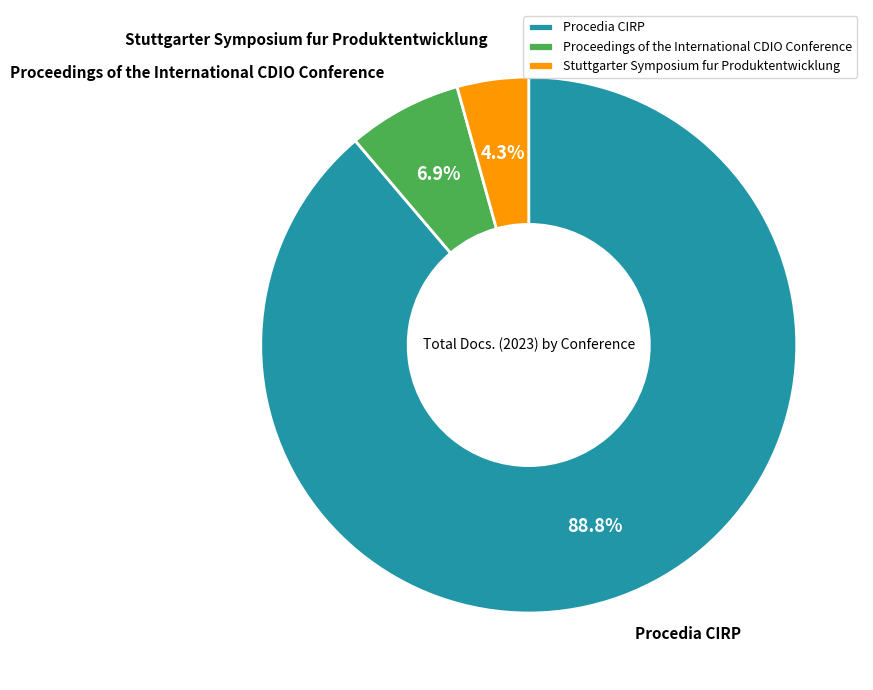

Between Stuttgarter Symposium fur Produktentwicklung and Proceedings of the International CDIO Conference, which is larger?

Proceedings of the International CDIO Conference